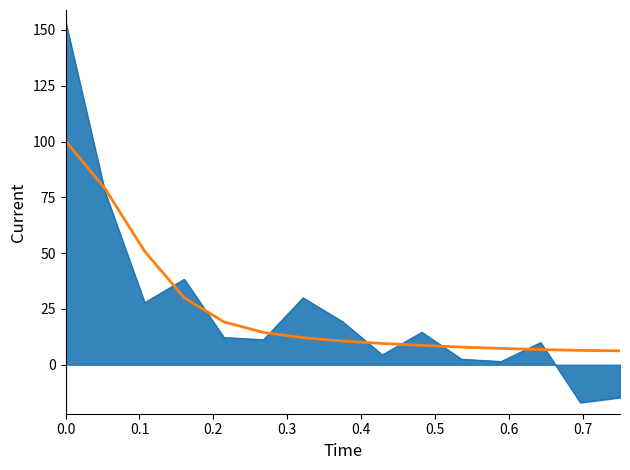

What is the minimum value shown in the chart?

-17.0